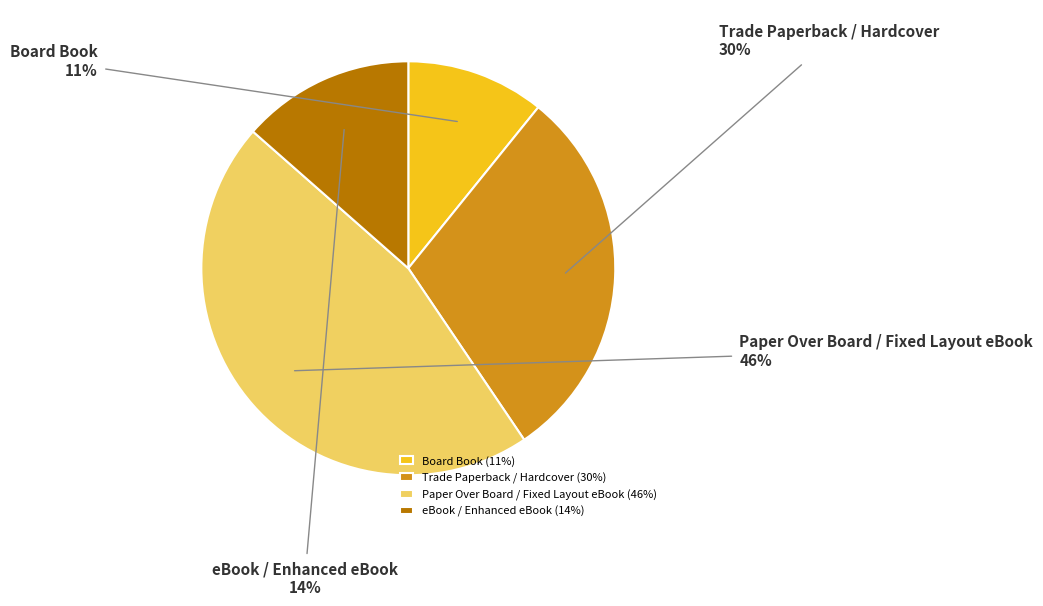

Combined, do Board Book and Trade Paperback / Hardcover account for over 50%?

No